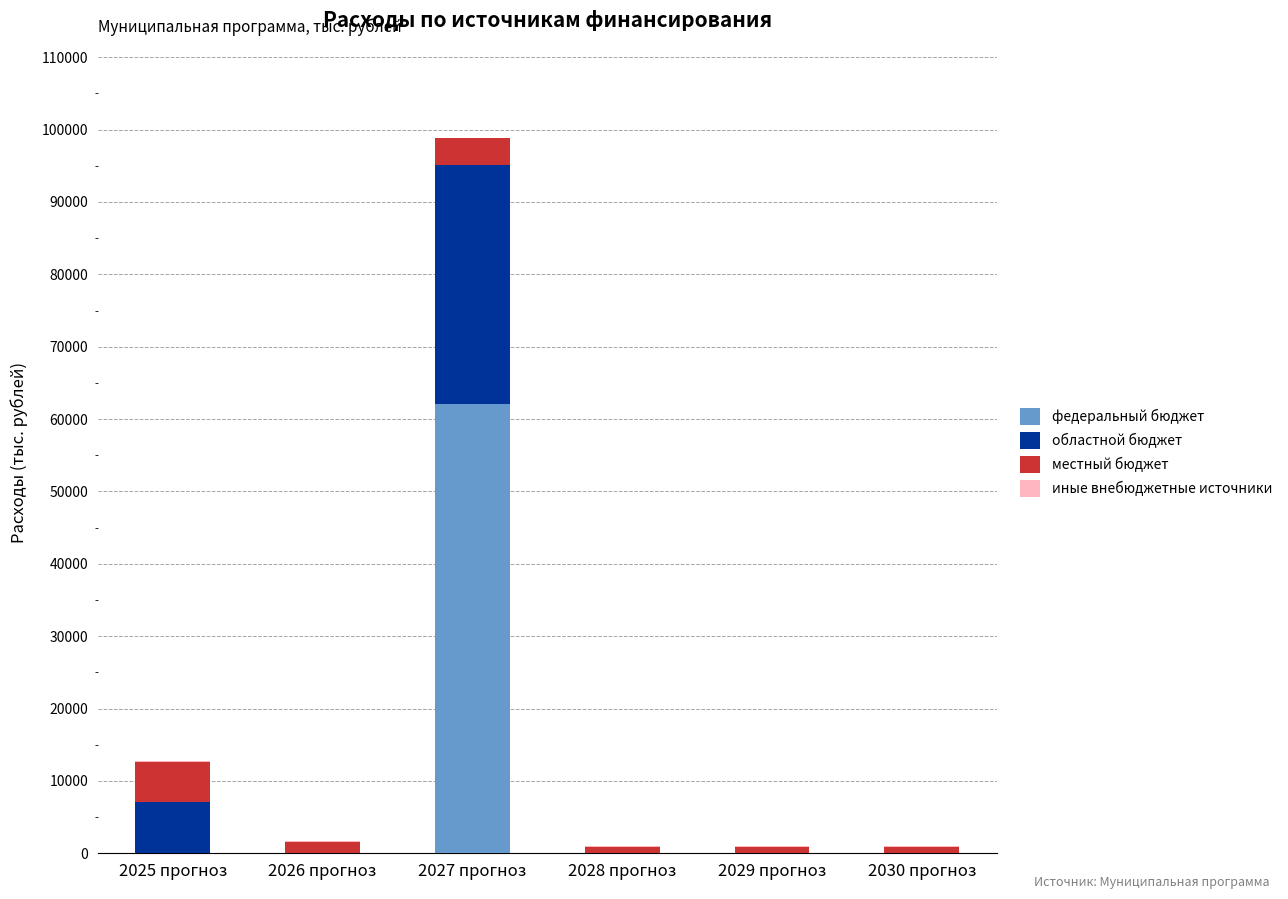

At which label does федеральный бюджет reach its peak?

2027 прогноз